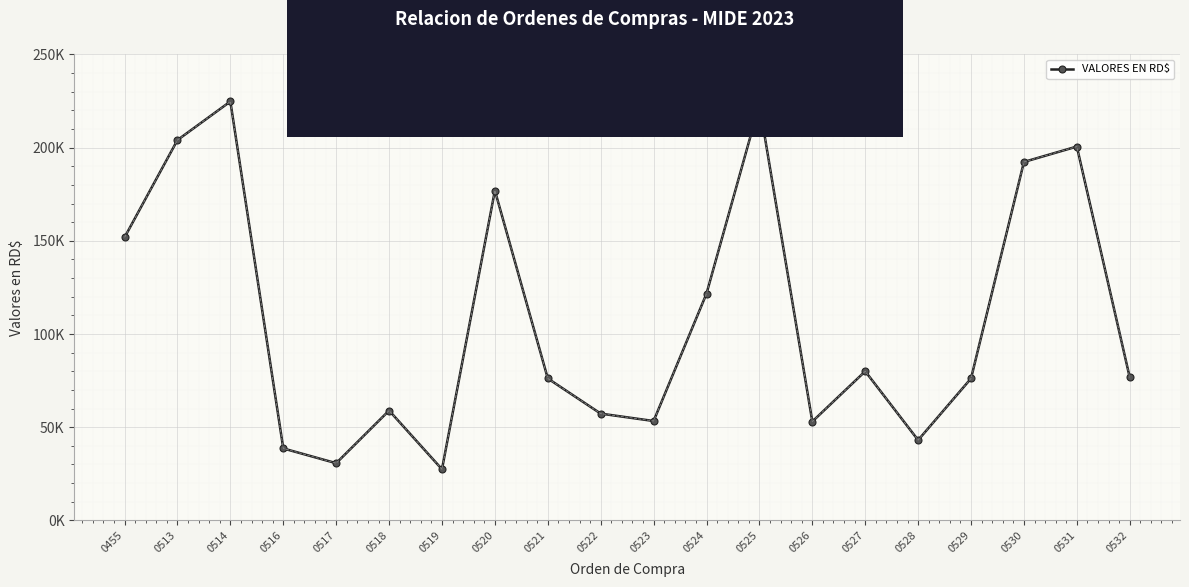

What is the difference between the second highest and second lowest values?

192554.8